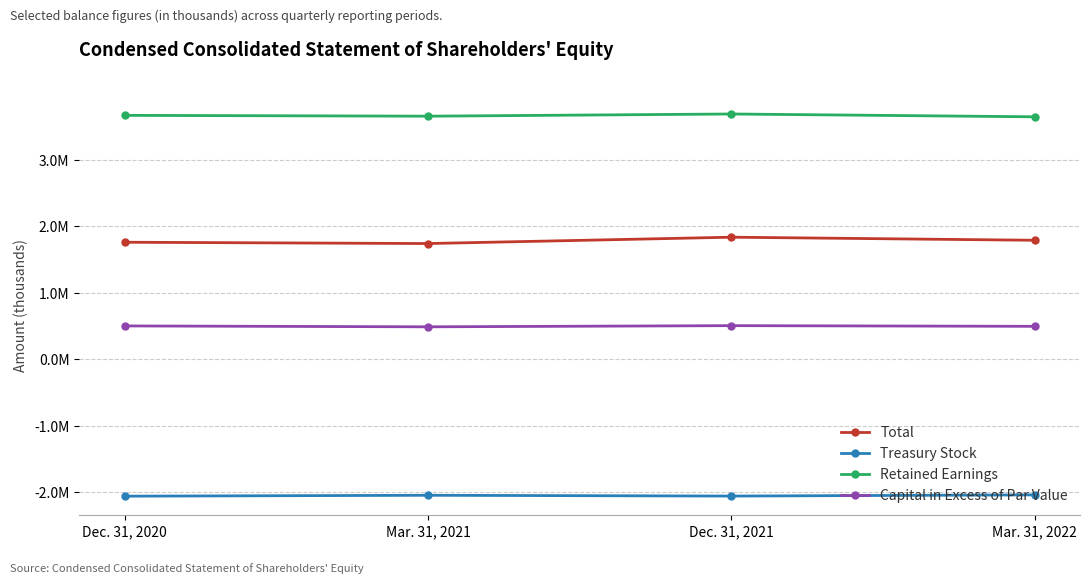

Does the chart have visible grid lines?

Yes